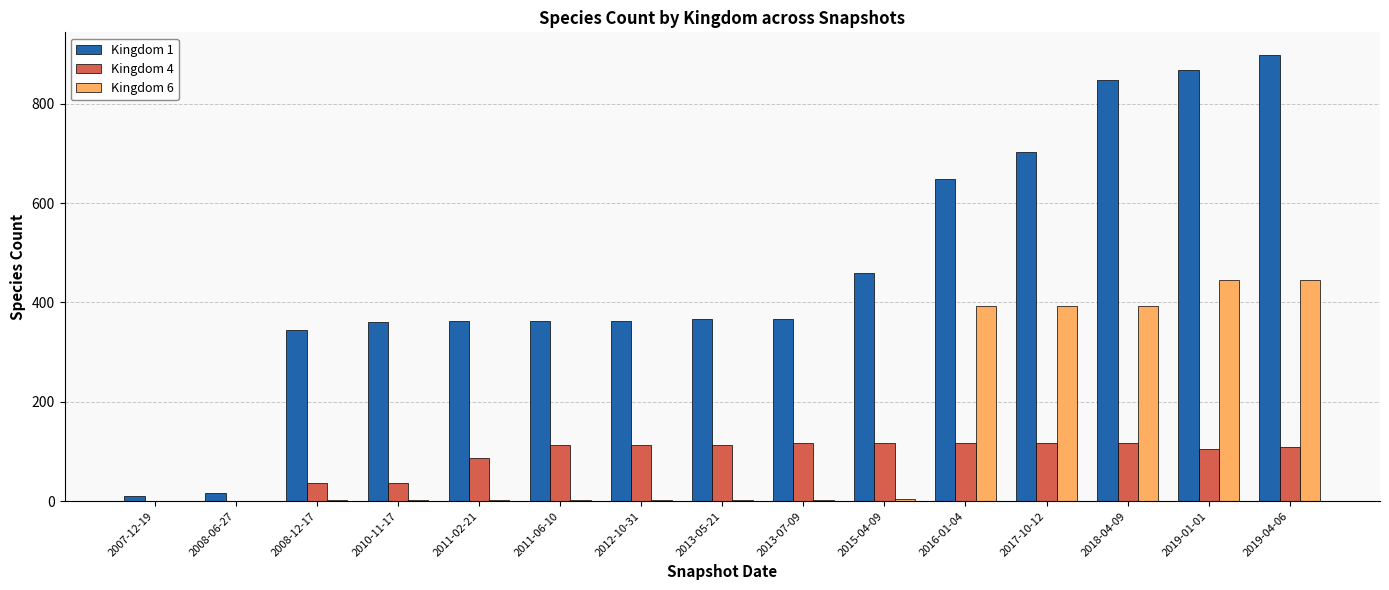

Which label corresponds to the largest value in the chart?

2019-04-06